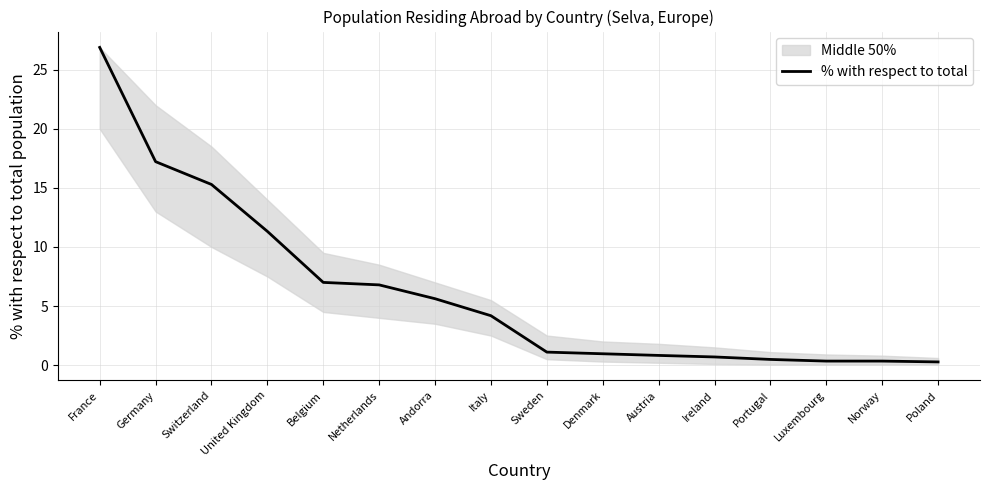

How many lines are shown in the chart?

1